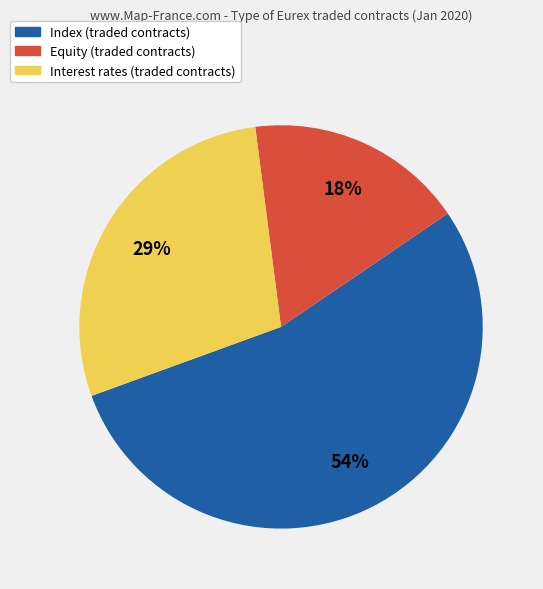

What percentage is the Equity (traded contracts) slice, to the nearest percent?

18%